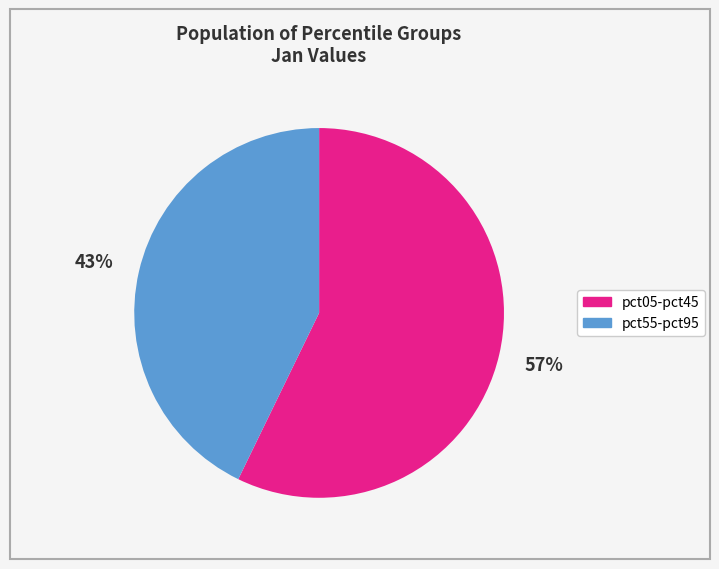

Does any single category account for the majority?

Yes